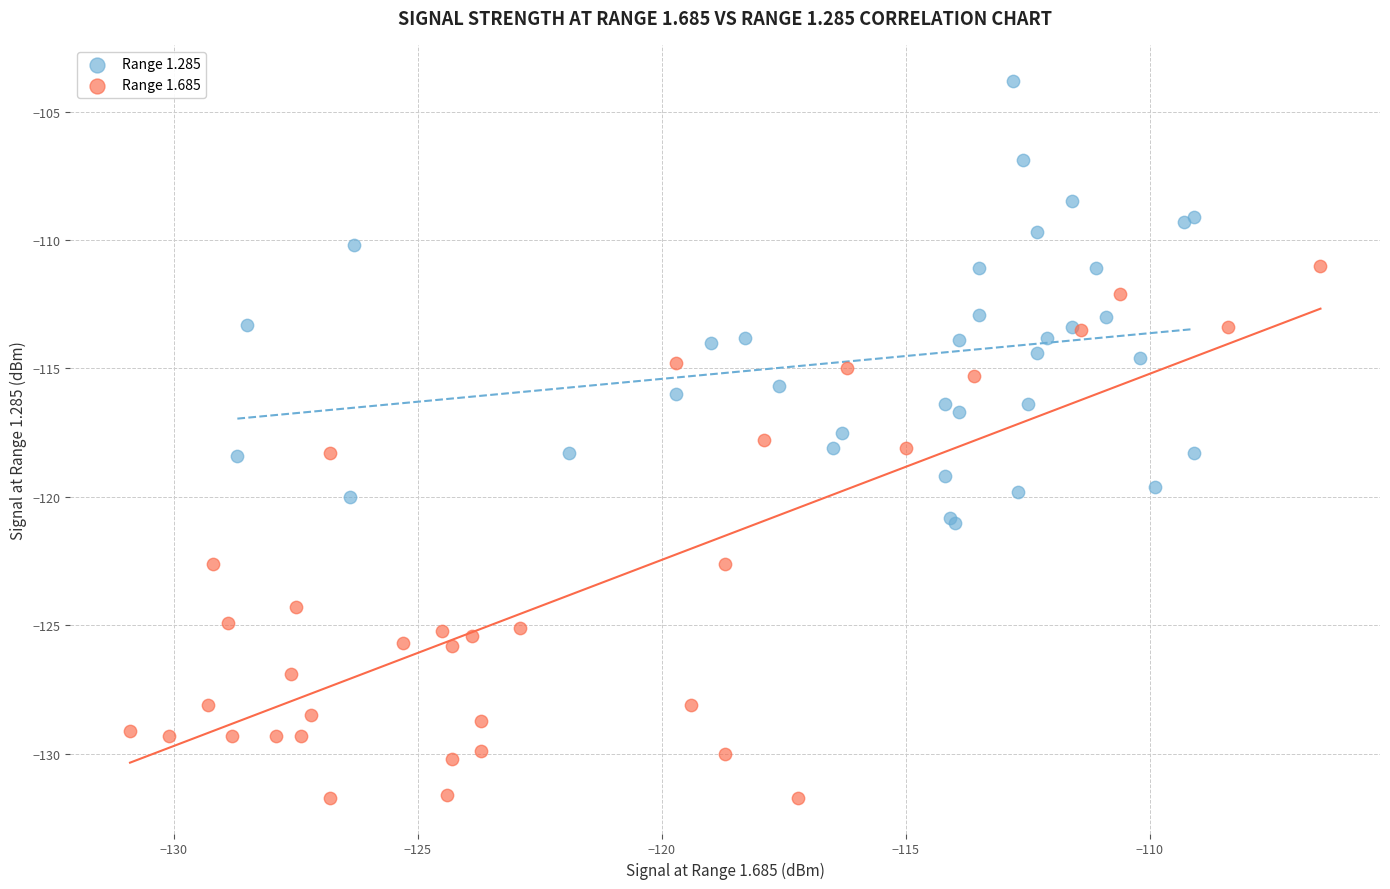

Which series reaches the maximum Y coordinate?

Range 1.285